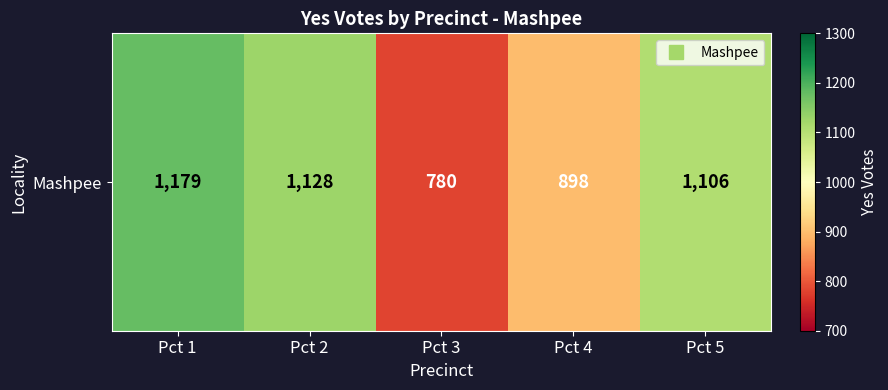

Rank the categories by value from highest to lowest.

Pct 1, Pct 2, Pct 5, Pct 4, Pct 3